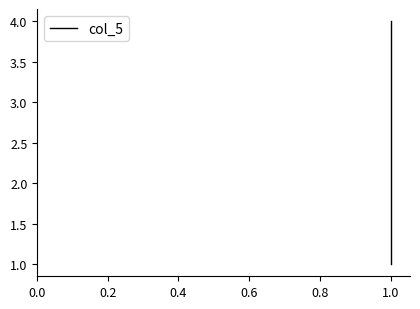

How many values are between 2 and 4?

3